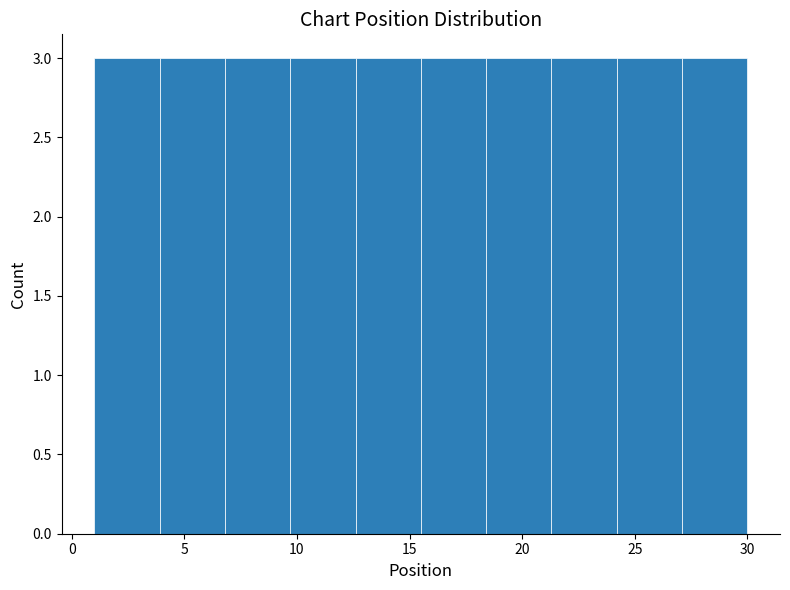

Reading left to right, list every bar in this chart as the range it spans on the x-axis followed by its height. Neither the bar edges nor the heights are printed on the chart, so give them approximately, as read against the axes.

1.0 to 3.9: 3
3.9 to 6.8: 3
6.8 to 9.7: 3
9.7 to 12.6: 3
12.6 to 15.5: 3
15.5 to 18.4: 3
18.4 to 21.3: 3
21.3 to 24.2: 3
24.2 to 27.1: 3
27.1 to 30.0: 3